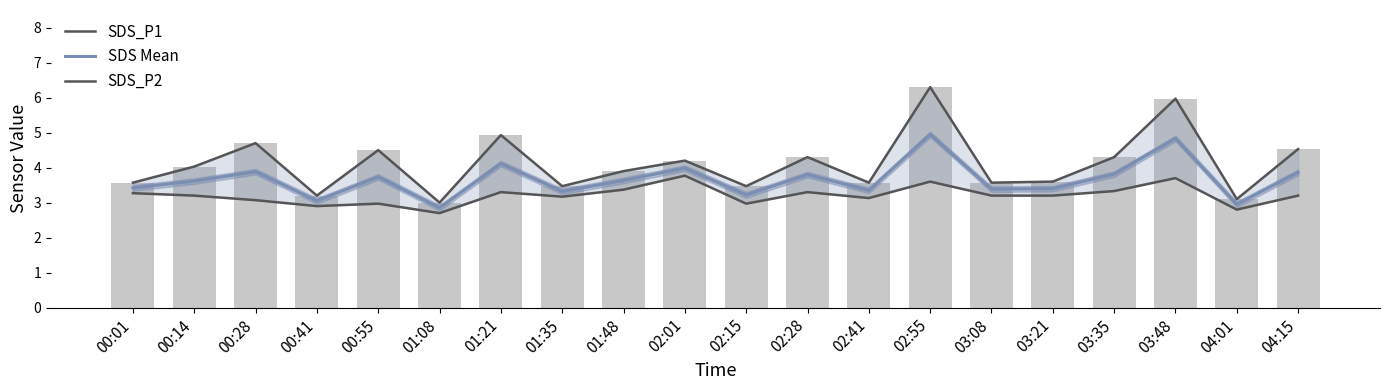

What is the label of the 1st bar from the right?

04:15